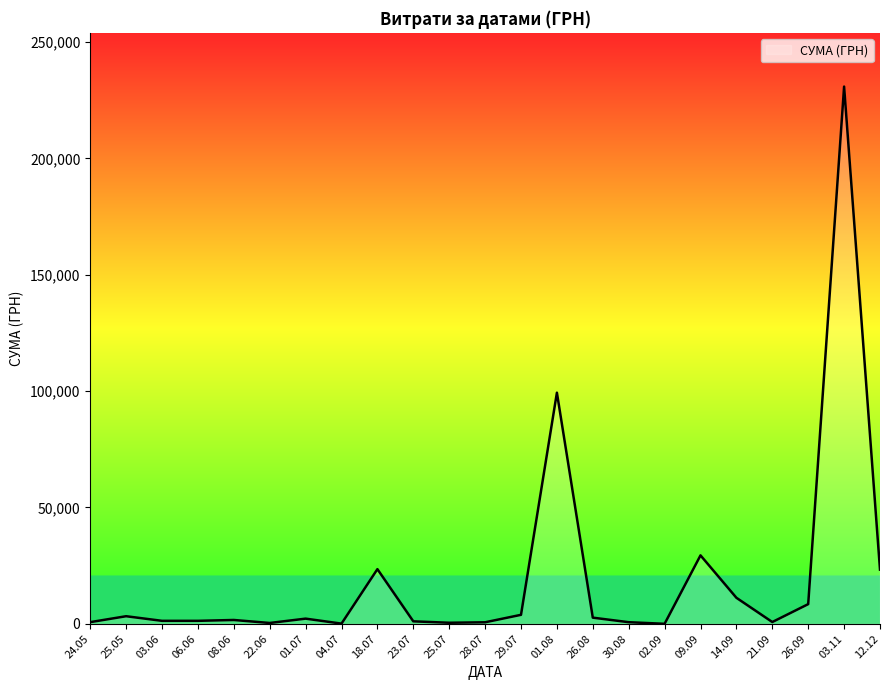

Does the chart have visible grid lines?

No